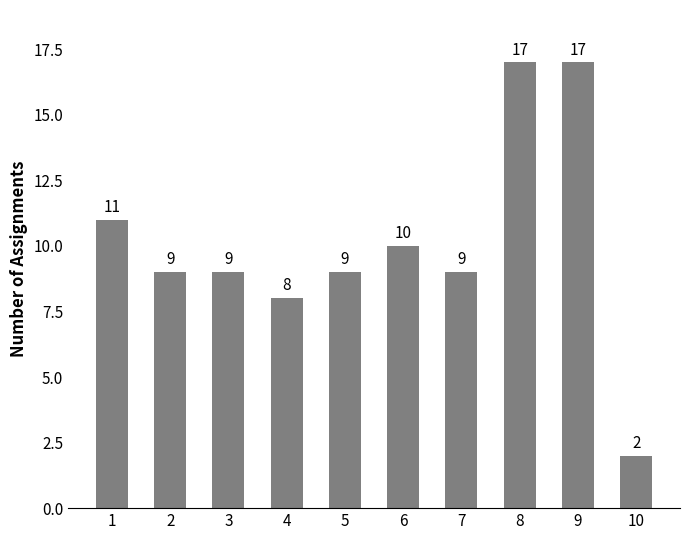

Reading left to right, list all the values displayed in this chart.

1=11	2=9	3=9	4=8	5=9	6=10	7=9	8=17	9=17	10=2